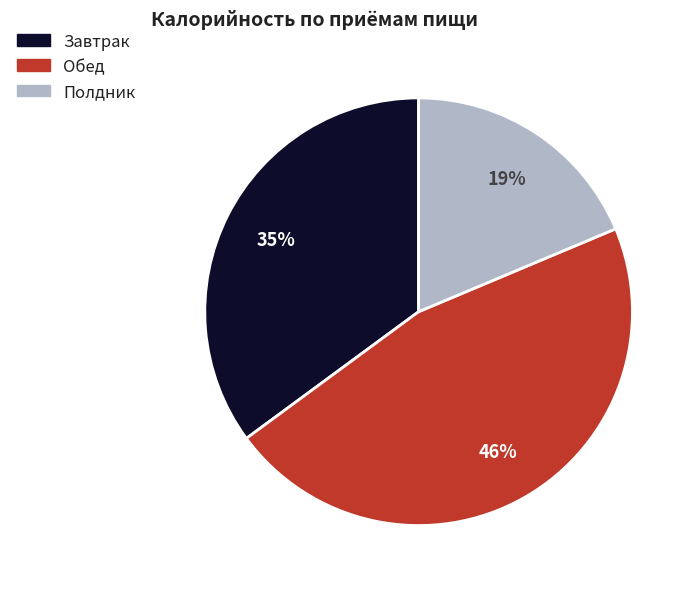

Do Полдник and Обед together represent more than half of the pie?

Yes